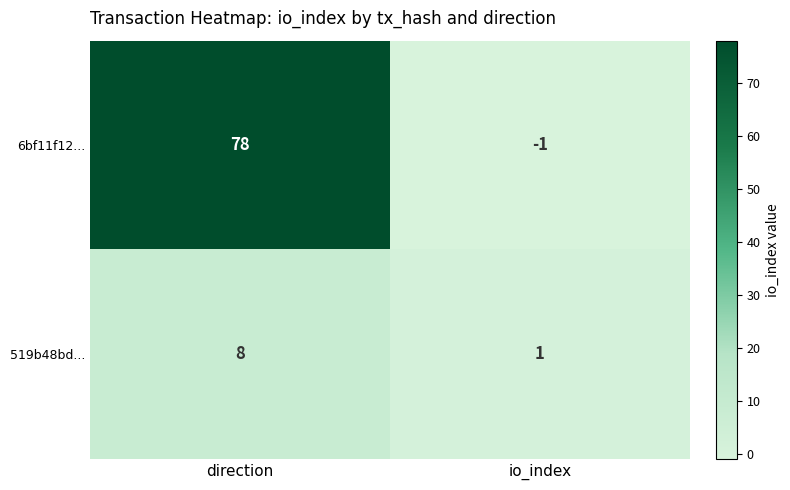

What is the sum of the 519b48bd... values at io_index and direction?

9